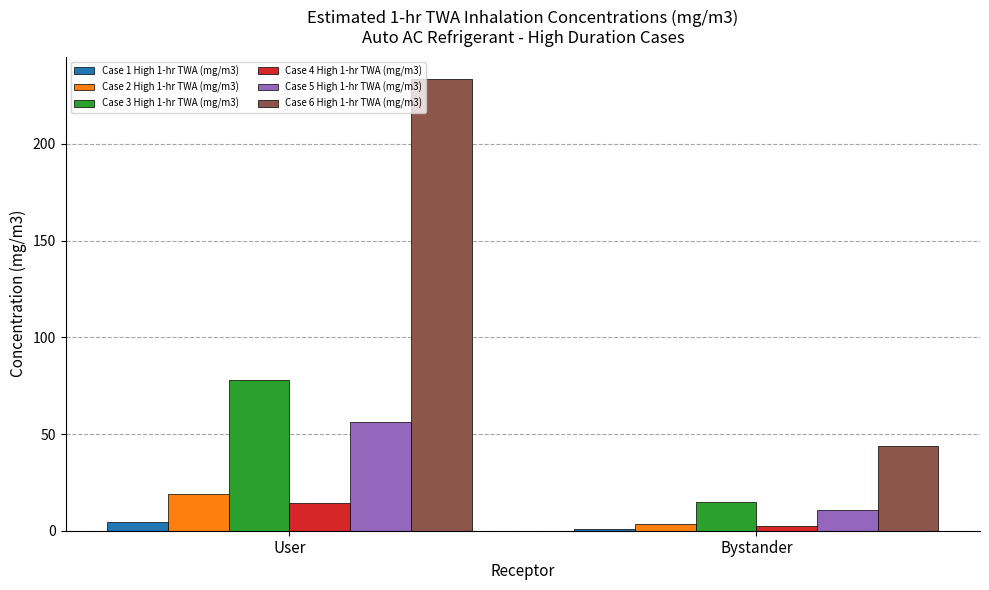

How many values in the Case 6 High 1-hr TWA (mg/m3) series are below 233?

1